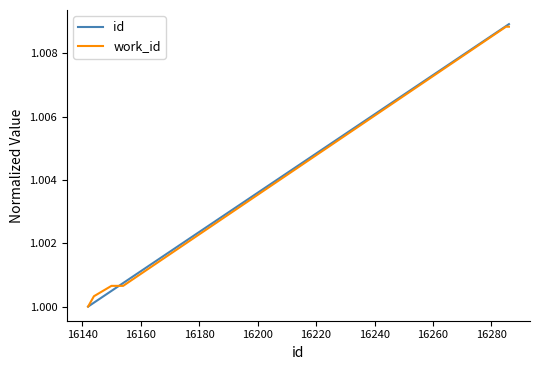

After their last crossing, which series has the higher values: id or work_id?

id